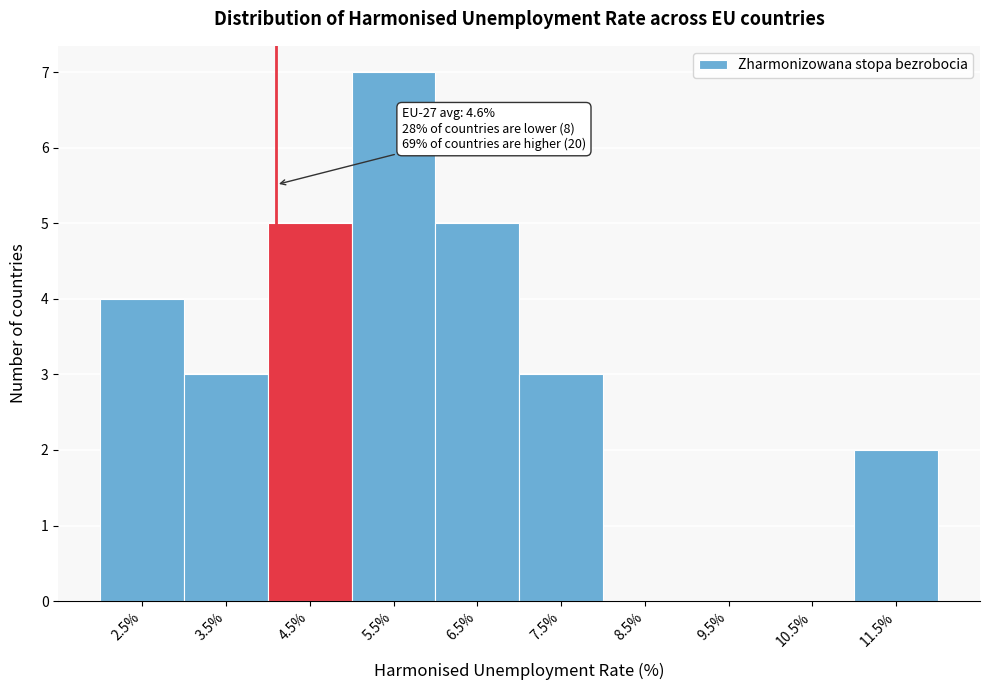

Reading left to right, extract all data points from this chart.

2.5%=4	3.5%=3	4.5%=5	5.5%=7	6.5%=5	7.5%=3	8.5%=0	9.5%=0	10.5%=0	11.5%=2